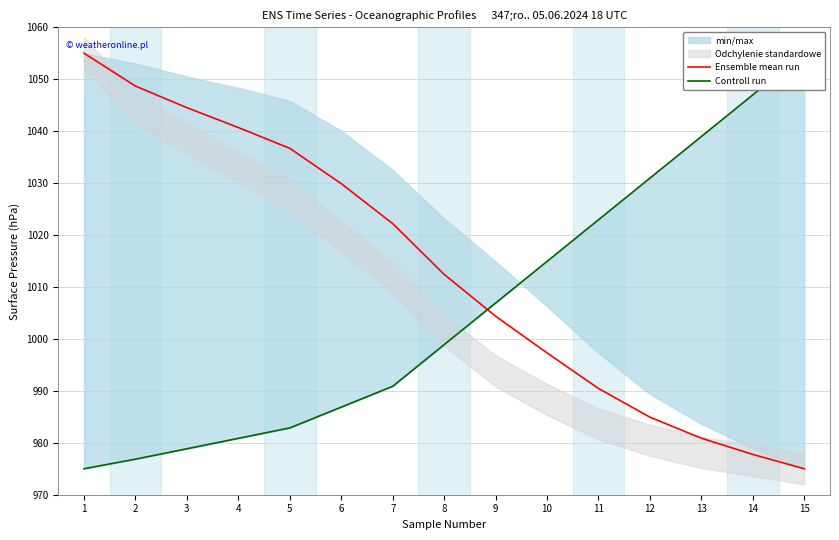

Reading right to left, list all the values displayed in this chart.

Ensemble mean run: 975.0	977.8	980.9	984.9	990.5	997.3	1004.4	1012.4	1022.2	1029.9	1036.7	1040.7	1044.5	1048.7	1055.0
Controll run: 1055.0	1047.0	1039.0	1031.0	1022.9	1014.9	1006.9	998.9	990.9	986.9	982.9	980.9	978.8	976.8	975.0